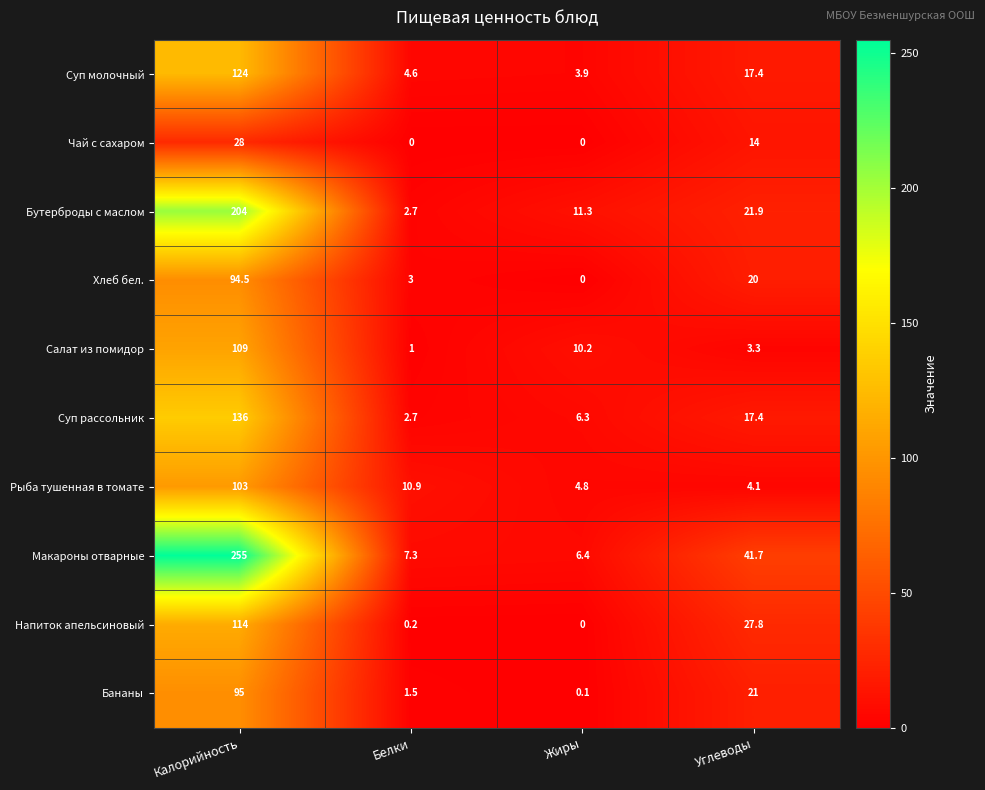

What is the difference between the Напиток апельсиновый values at Калорийность and Углеводы?

86.2